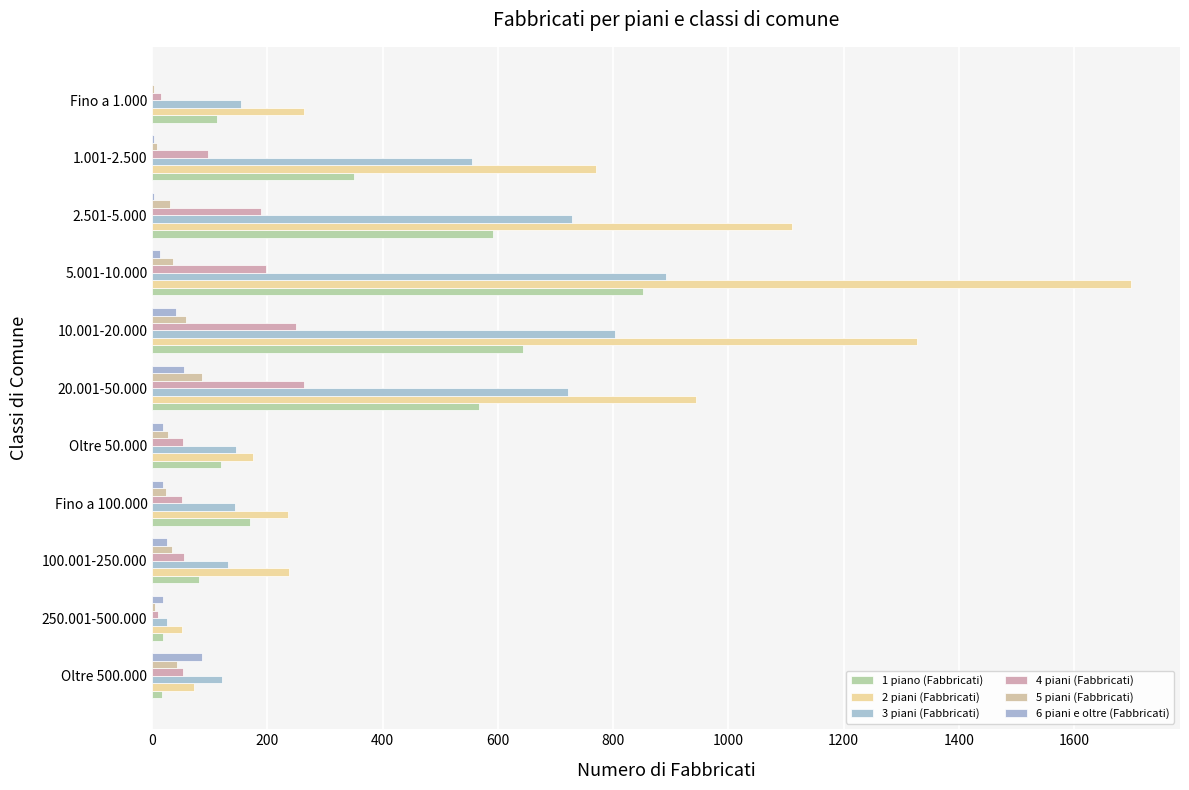

What is the value of the 2 piani (Fabbricati) bar at the 1st from the left?

72